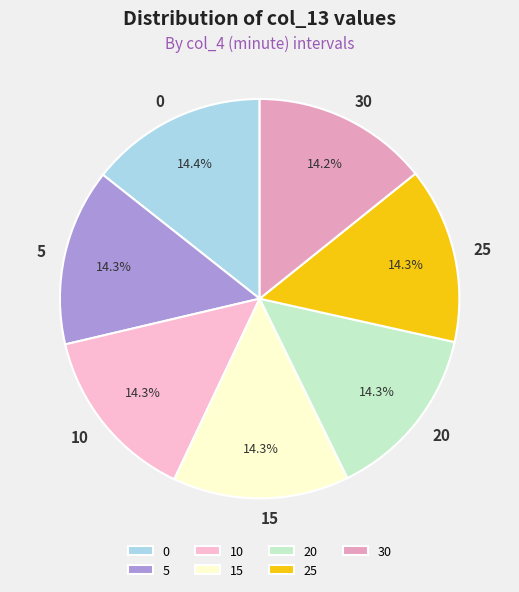

To the nearest percent, what percentage of the pie is 0?

14%